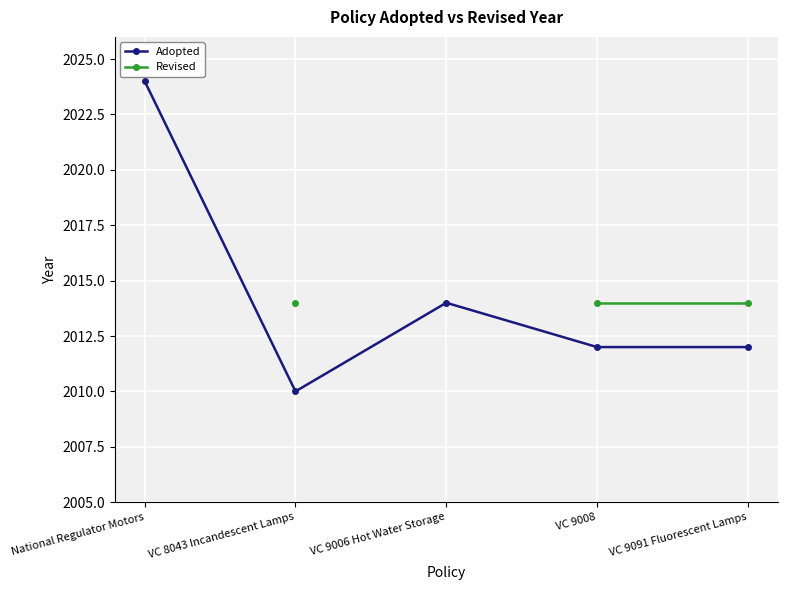

Between National Regulator Motors and VC 9008, which is larger?

National Regulator Motors